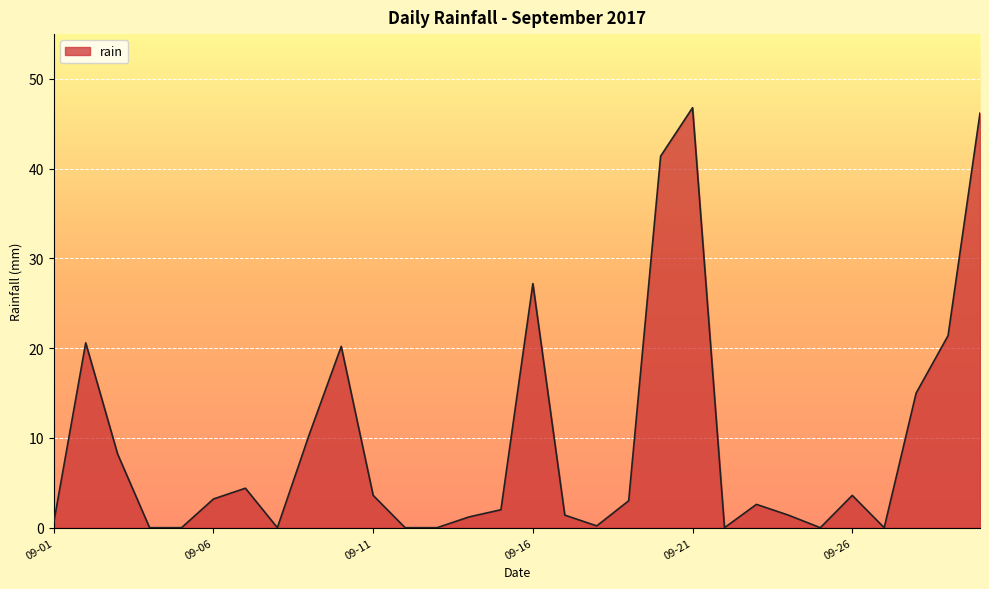

How many lines are shown in the chart?

1